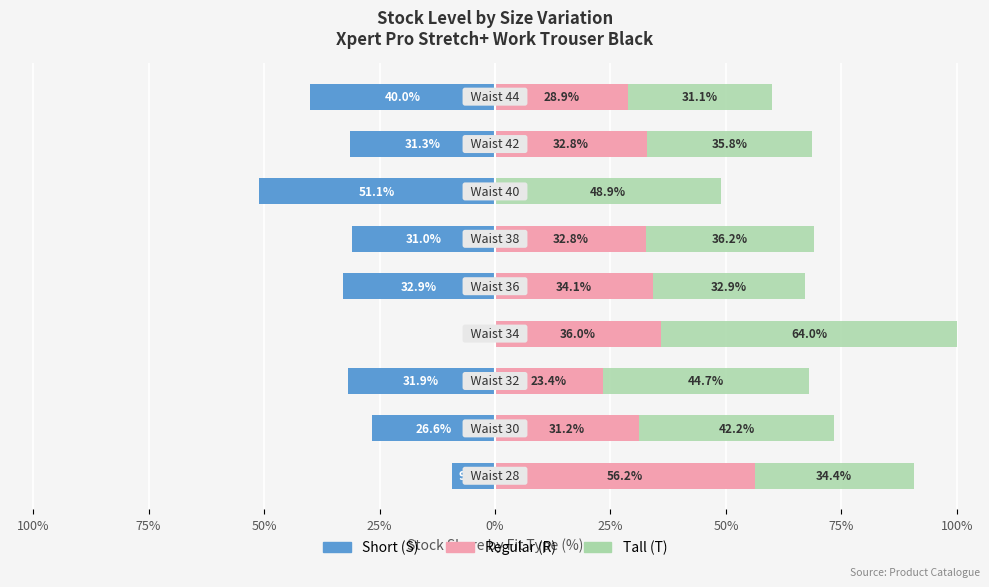

Between 75% and 100%, which series saw the biggest shift?

Short (S)